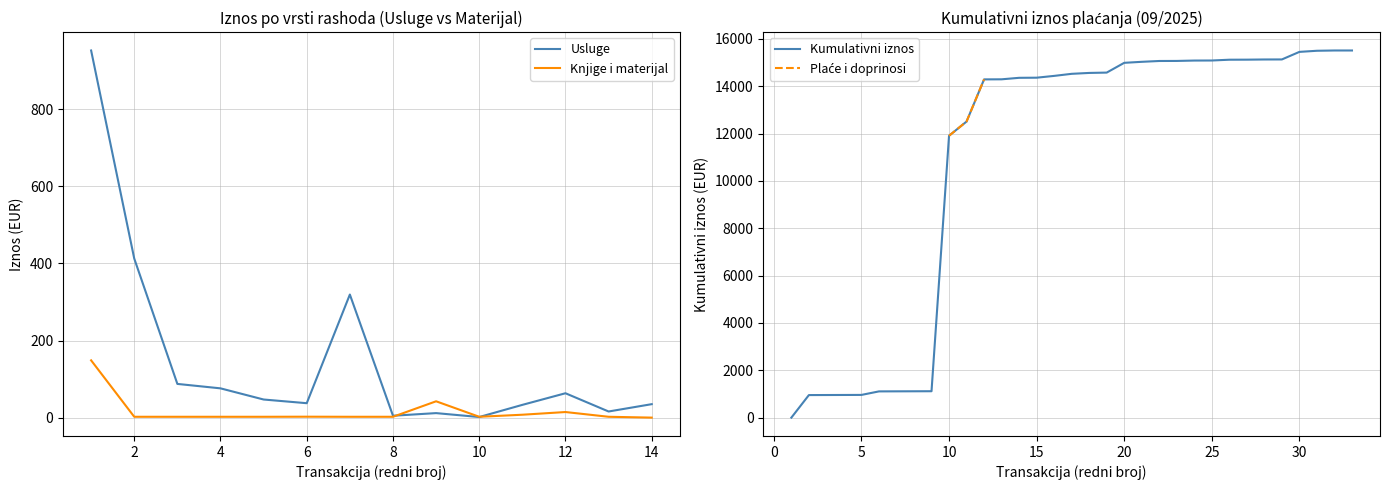

What is the lowest value of the Knjige i materijal series?

0.1